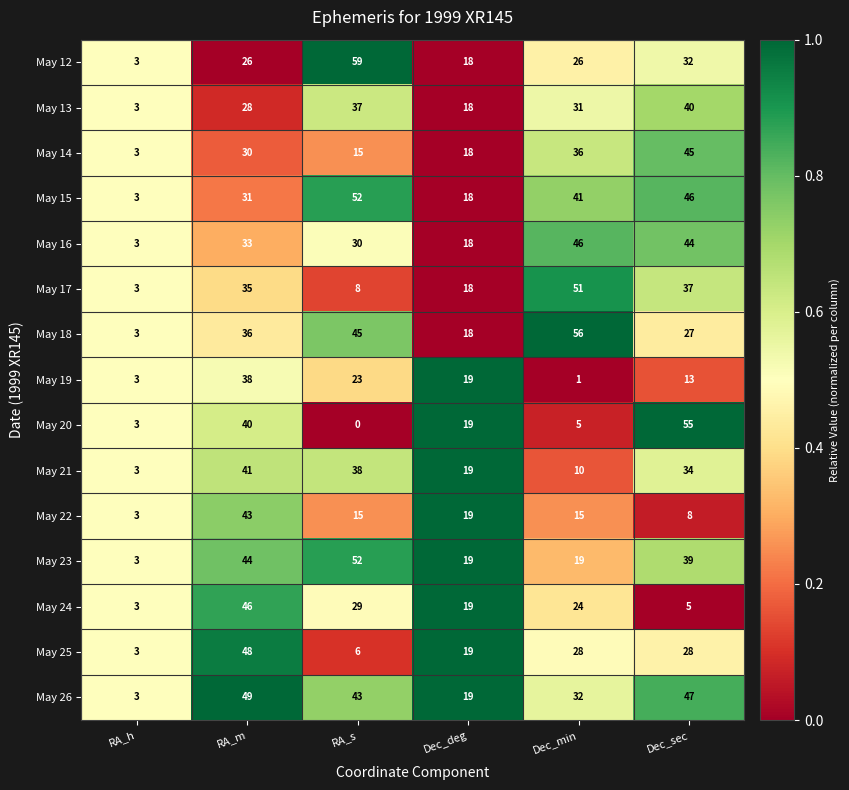

What is the spread (max minus min) of values at Dec_sec?

50